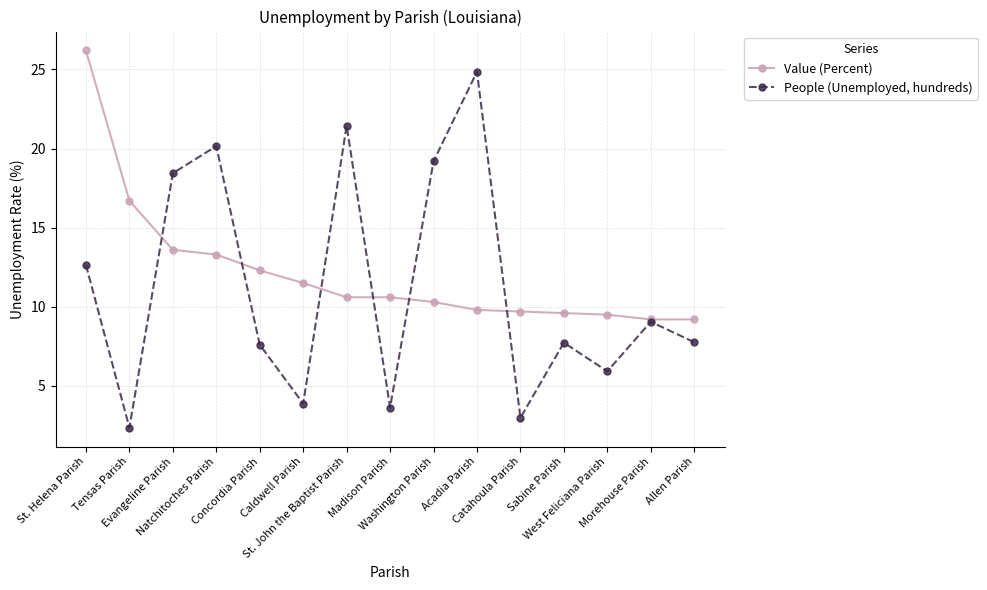

Which series has the largest range (max minus min)?

People (Unemployed, hundreds)